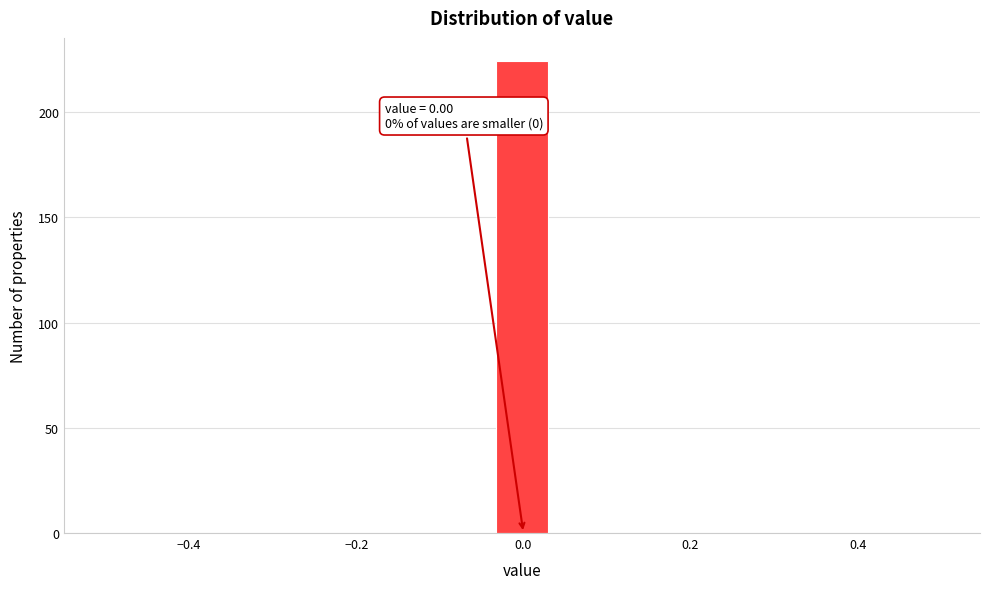

Around what value on the x-axis is the tallest bar? Give the approximate position of its centre, as read against the axis.

0.00